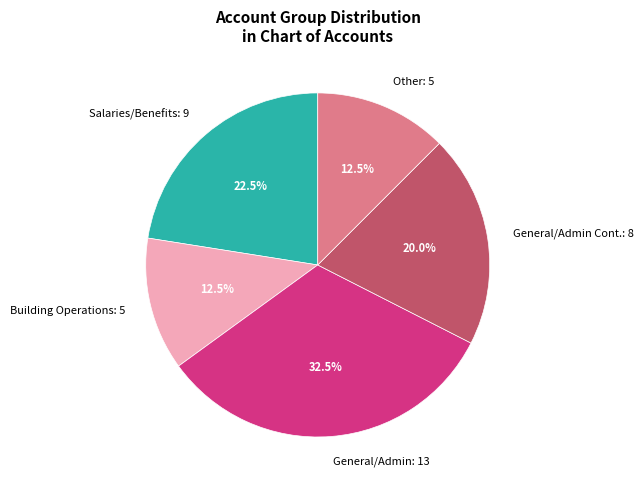

How many slices are in this pie chart?

5